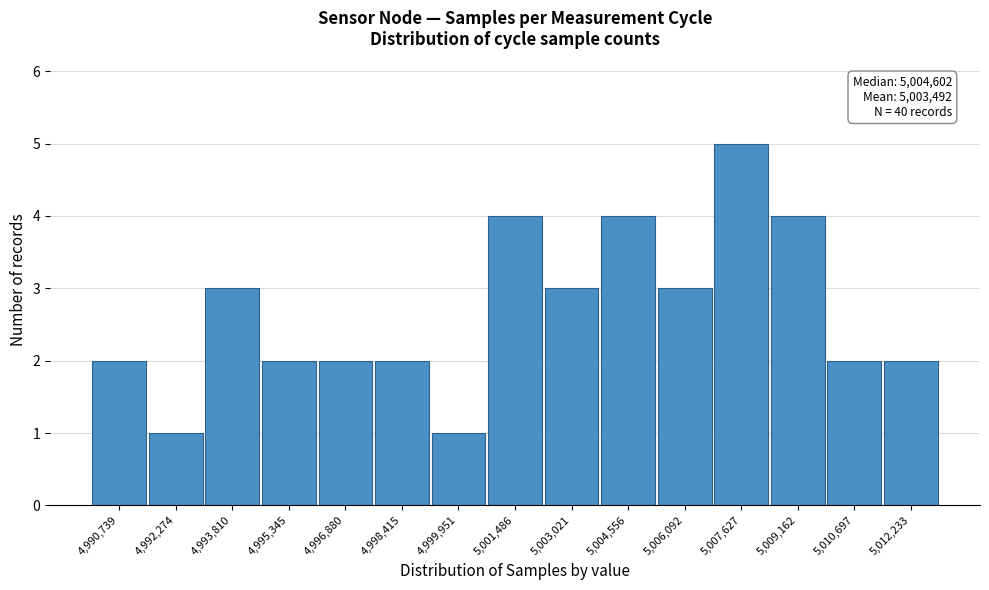

Reading left to right, extract all data points from this chart.

2	1	3	2	2	2	1	4	3	4	3	5	4	2	2